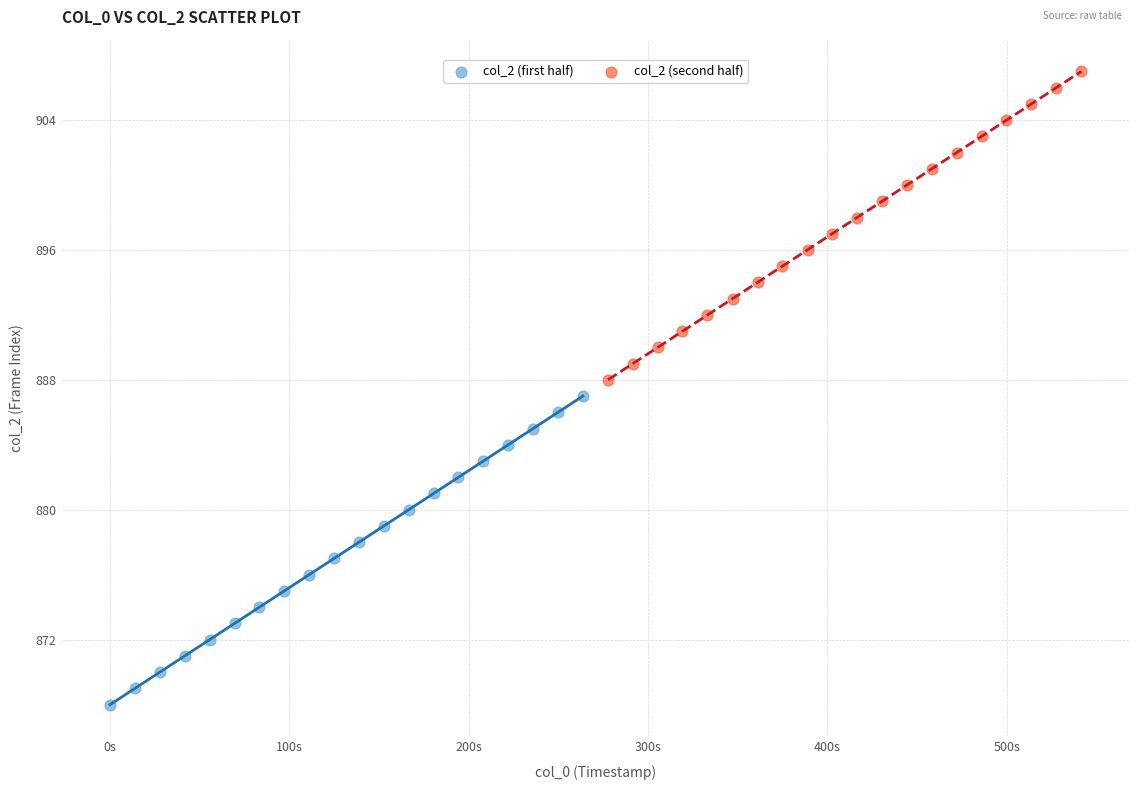

Which series reaches the maximum Y coordinate?

col_2 (second half)